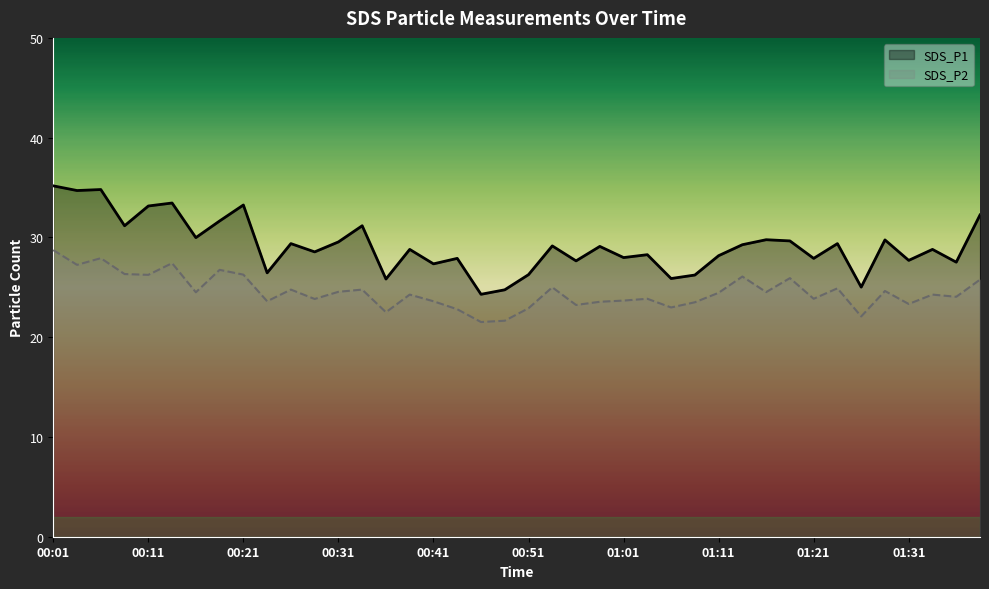

What are all the series names shown in the legend?

SDS_P1, SDS_P2